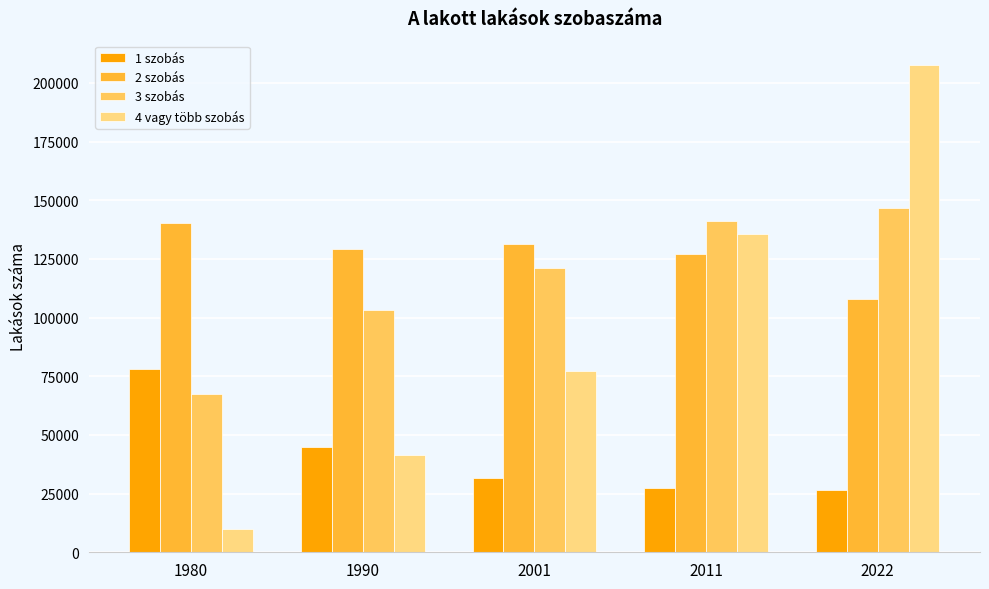

What is the total value across all series at 2022?

488716